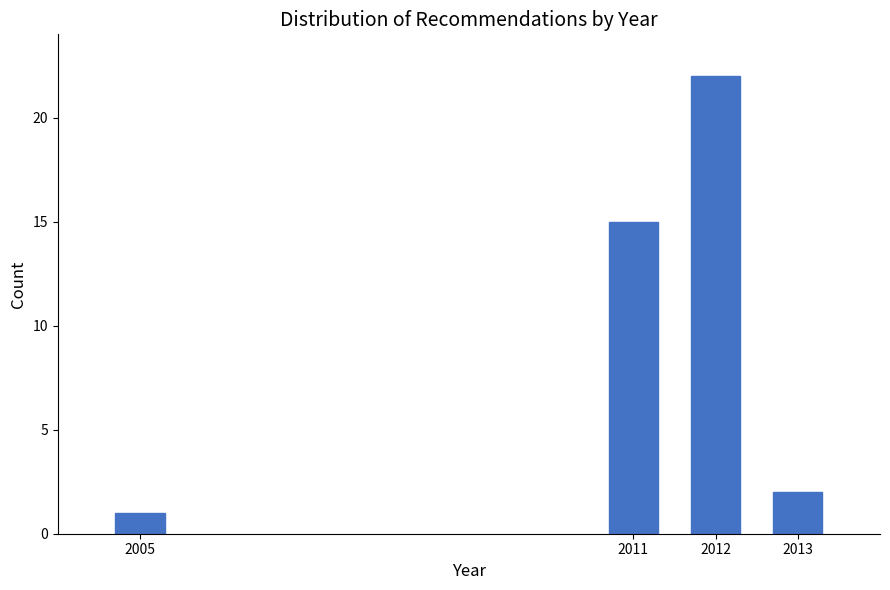

Reading right to left, extract all data points from this chart.

2	22	15	1